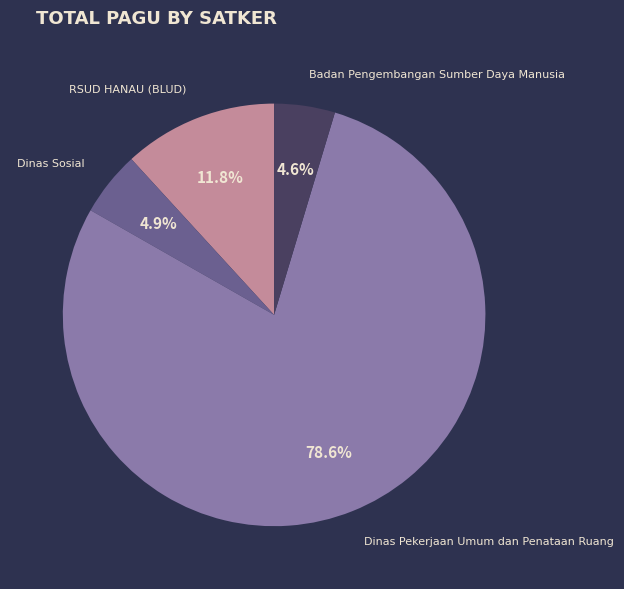

Does any single category account for the majority?

Yes